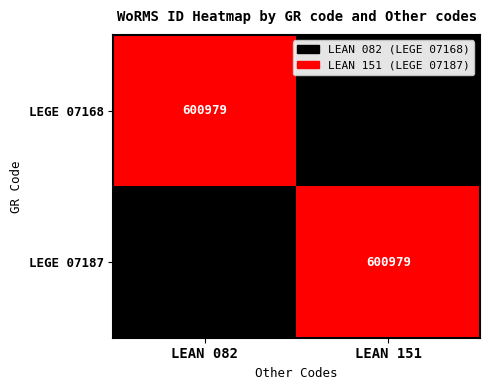

True or false: LEGE 07187 has a value of 600979 at LEAN 151.

True